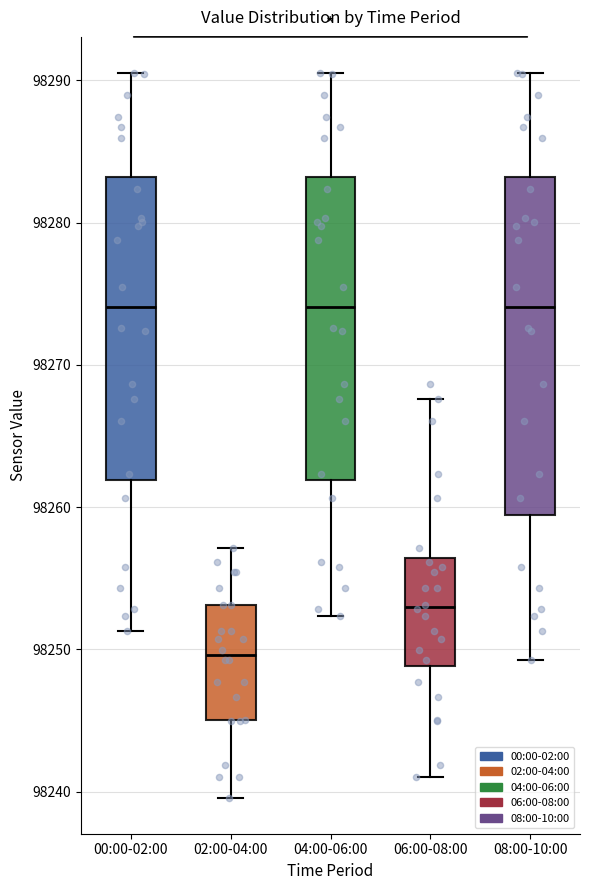

Where is the upper edge of the box for 04:00-06:00 on the y-axis? The values are not printed on the chart, so give them approximately, as read against the axis.

98283